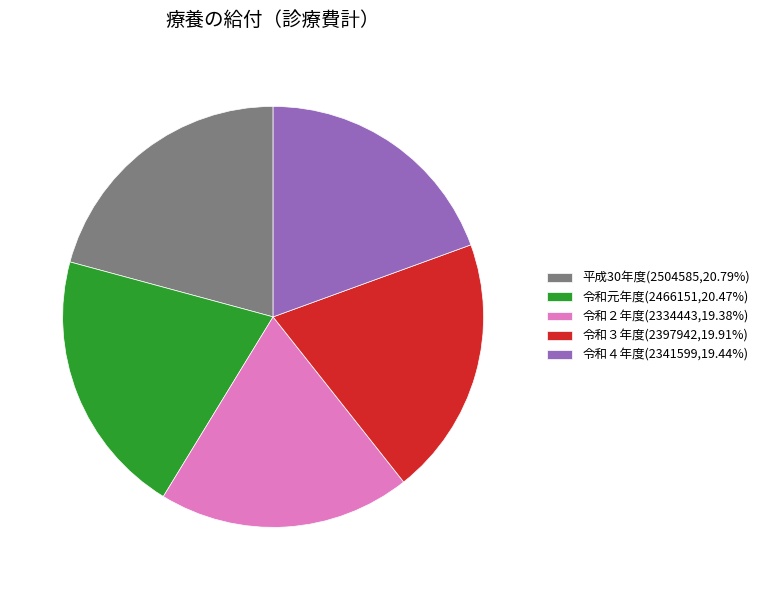

Does 令和４年度(2341599,19.44%) represent more than half of the total?

No